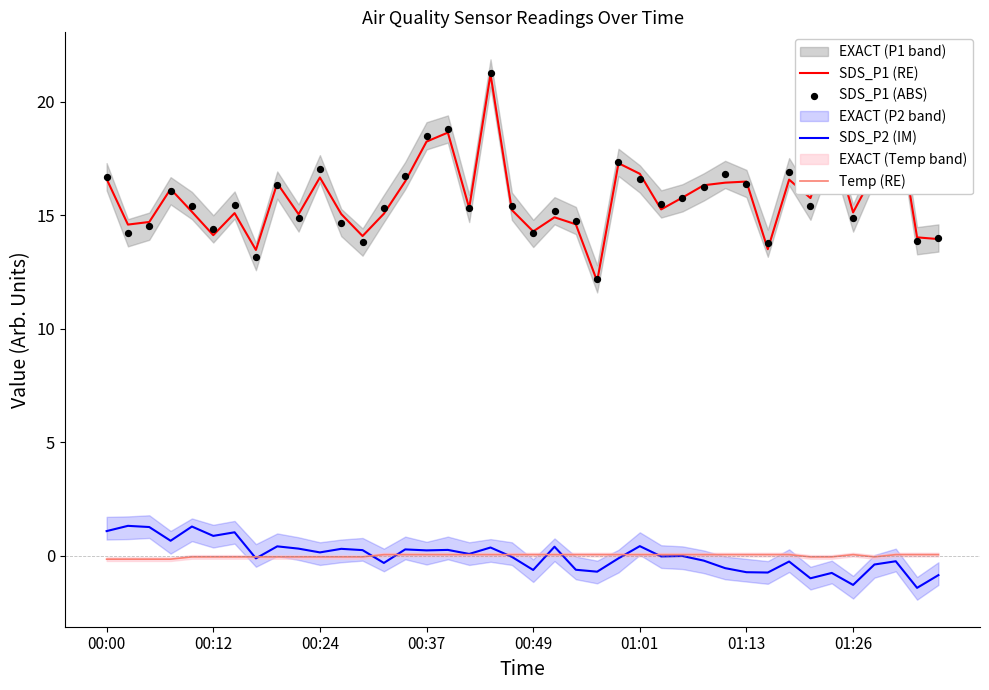

Which series has the widest spread of Y values?

SDS_P1 (RE)